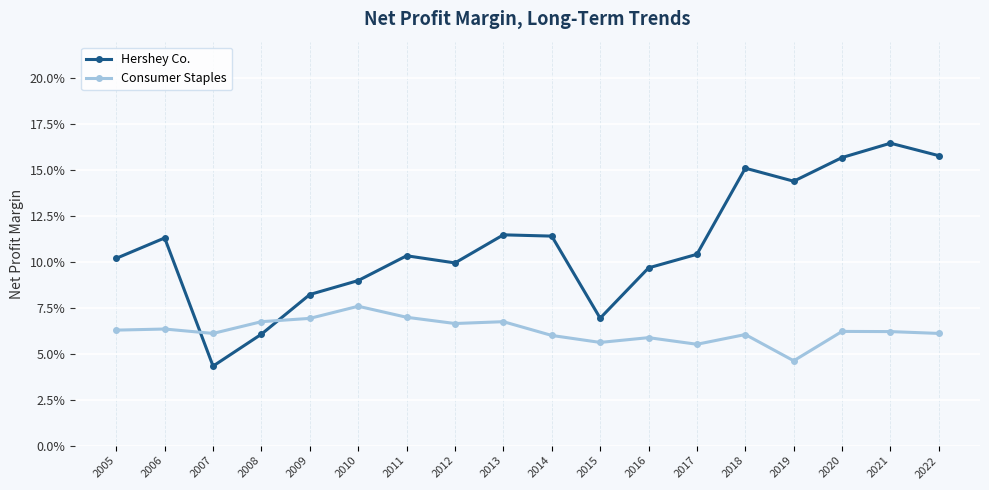

Does the chart have visible grid lines?

Yes